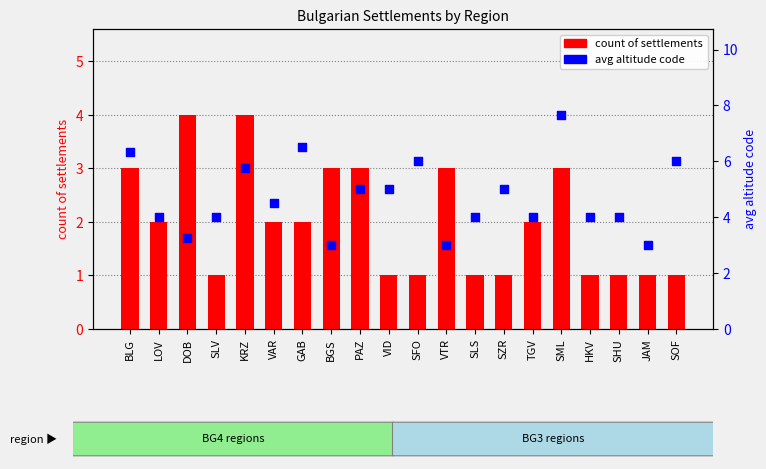

Which series has the largest Y range (max minus min)?

avg altitude code